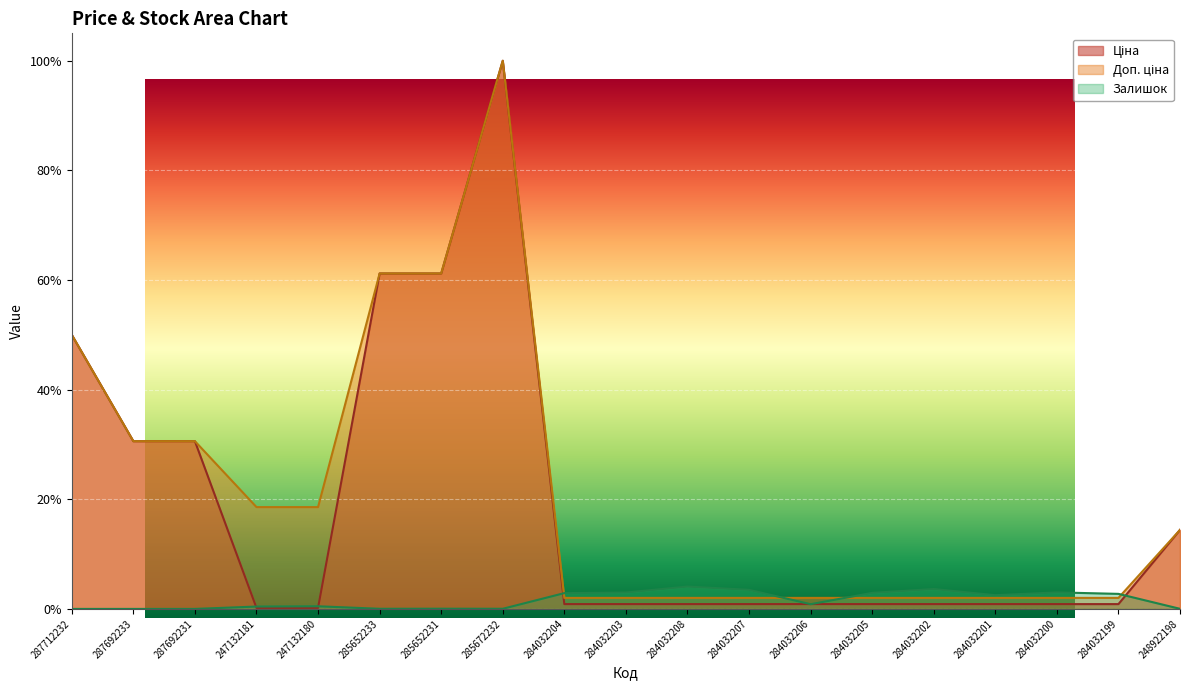

How many times do Залишок and Ціна cross each other?

6